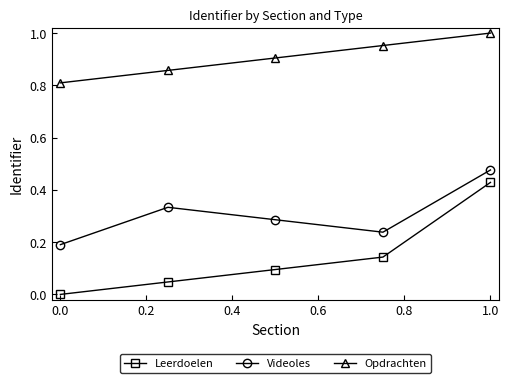

How many data points does each series have?

5